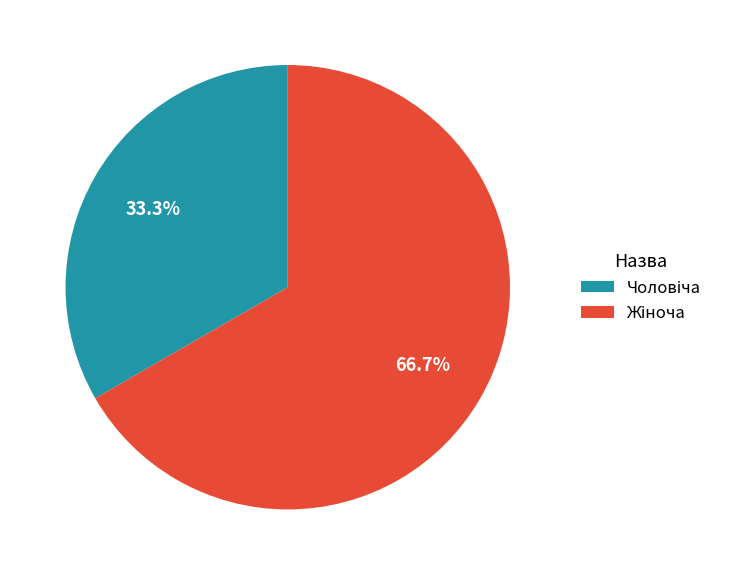

Is there any slice that represents more than half of the pie?

Yes